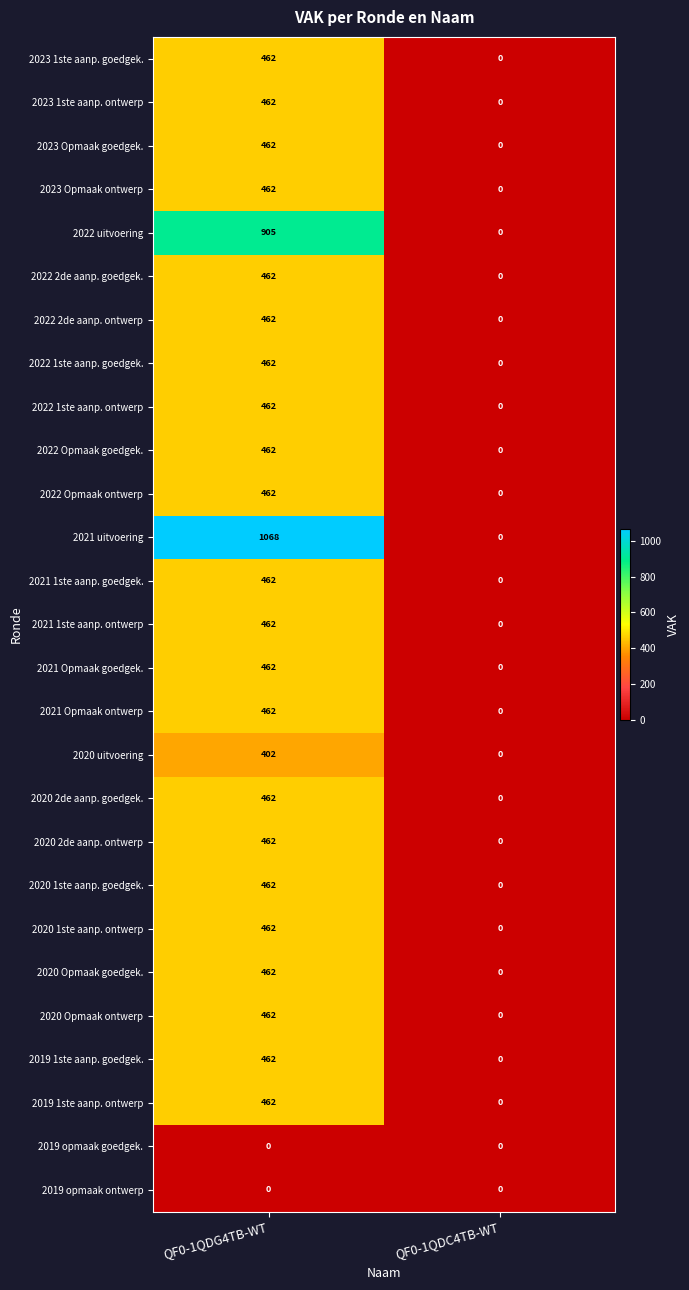

What is the sum of the 2023 Opmaak ontwerp values at QF0-1QDC4TB-WT and QF0-1QDG4TB-WT?

462